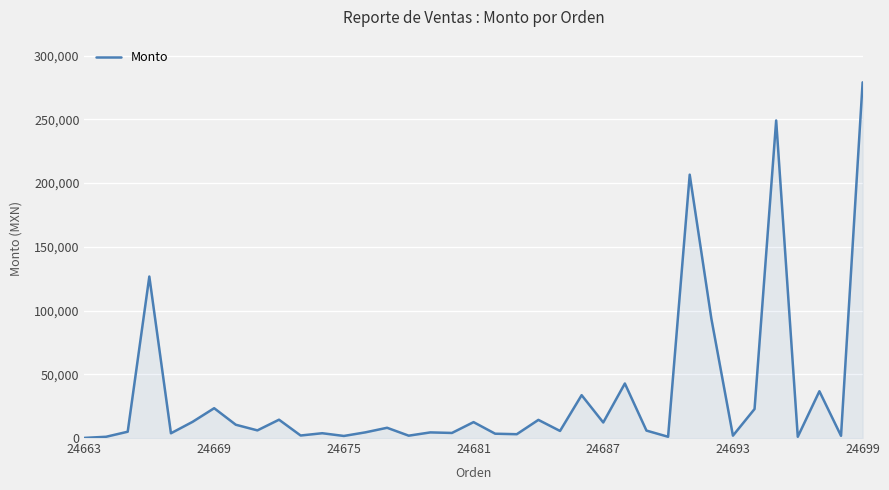

What is the maximum value shown in the chart?

279000.0